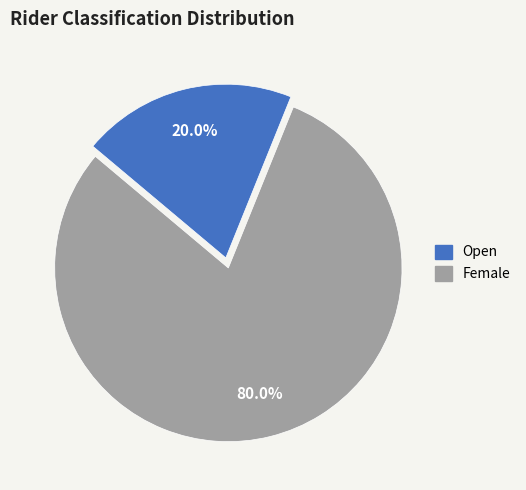

How much of the chart is everything except Female?

80.0%